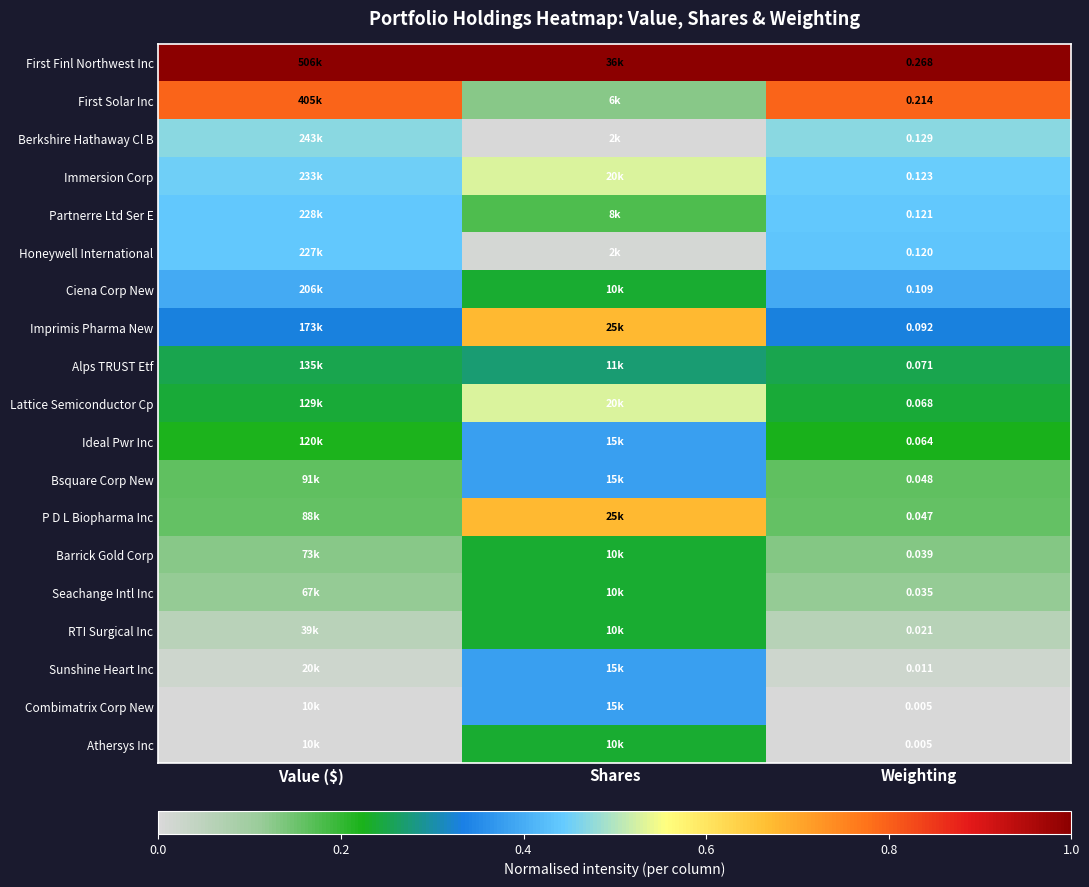

At which category is the sum across all series the highest?

Shares